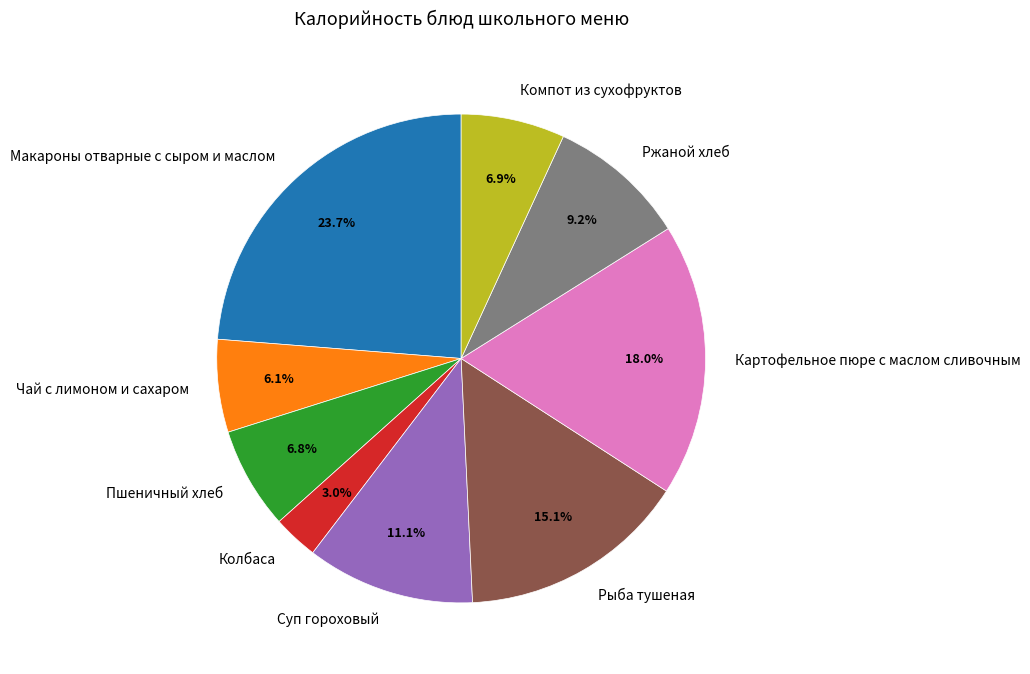

Count the number of slices in the pie.

9